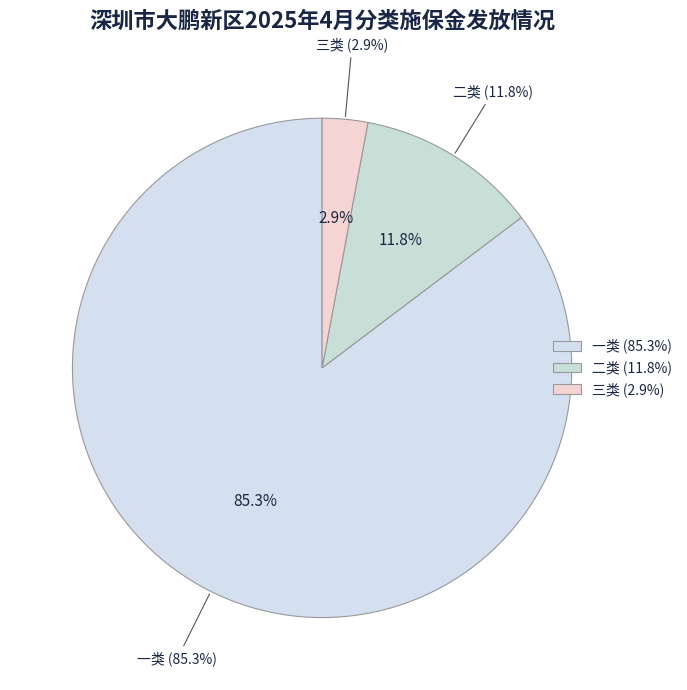

Which category has the biggest portion of the pie?

一类